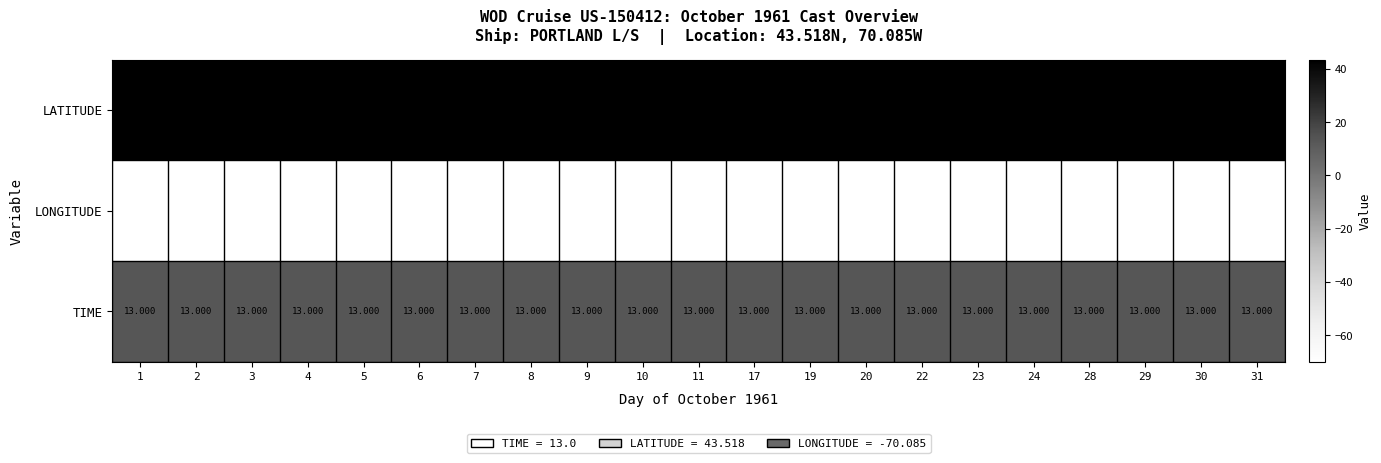

Which series has the largest total across all categories?

LATITUDE